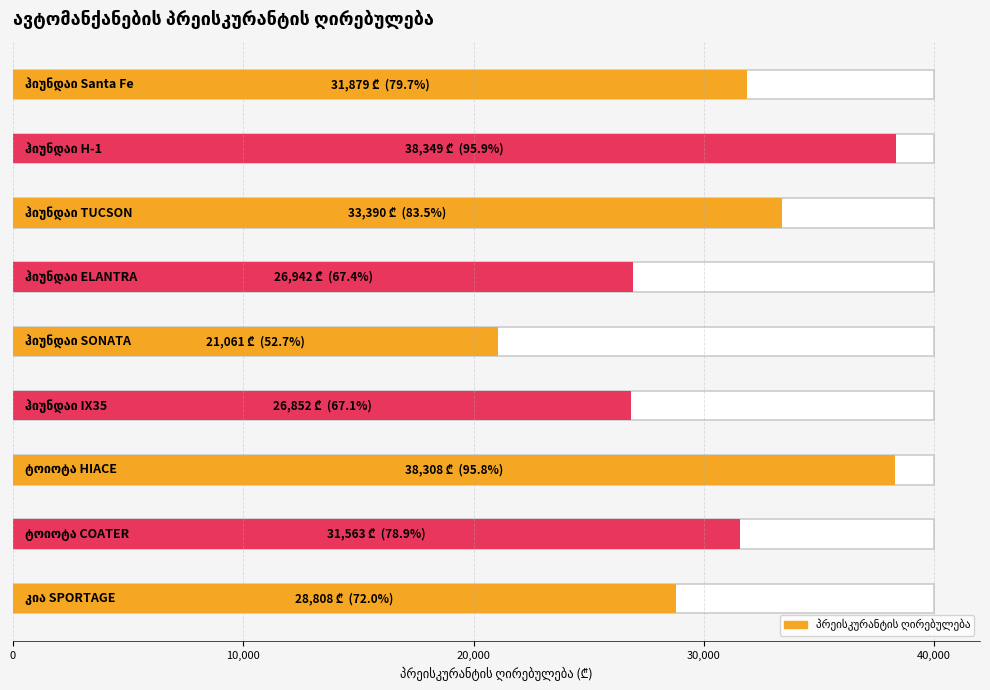

How many distinct data groups are displayed?

2